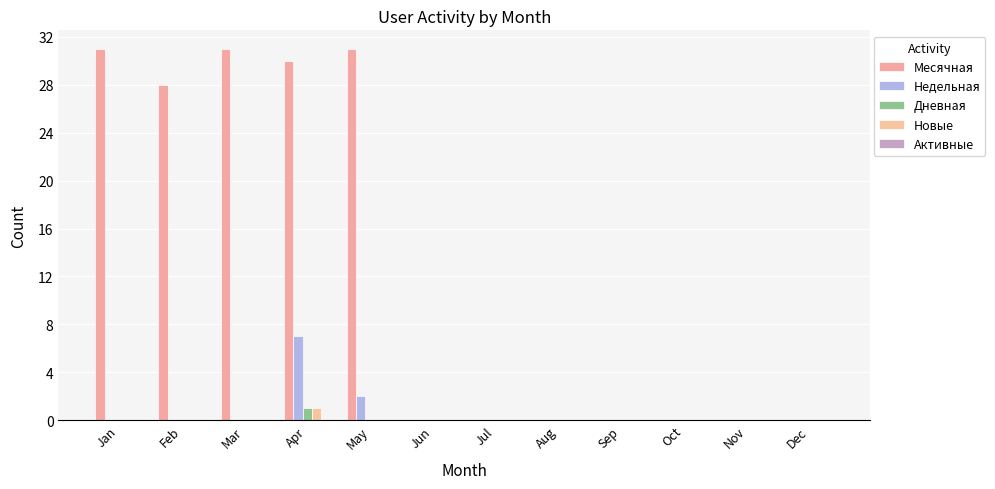

Which series changed the most between Feb and May?

Месячная